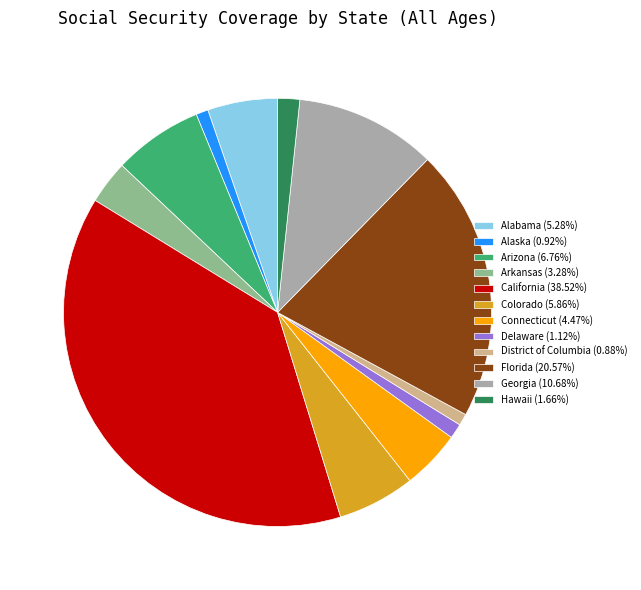

Is District of Columbia (0.88%) the majority of the pie?

No